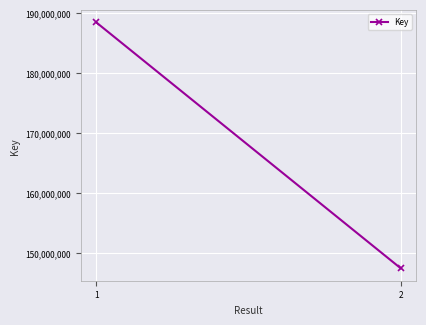

The value at 1 is 188390780. True or false?

True